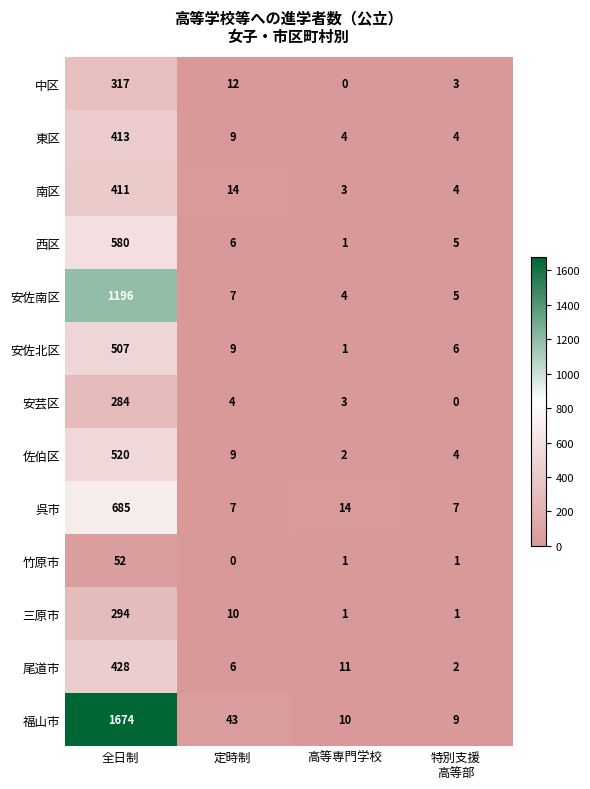

At which label does 福山市 first exceed 43?

全日制